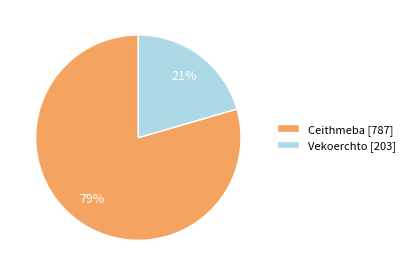

Does Ceithmeba represent more than half of the total?

Yes